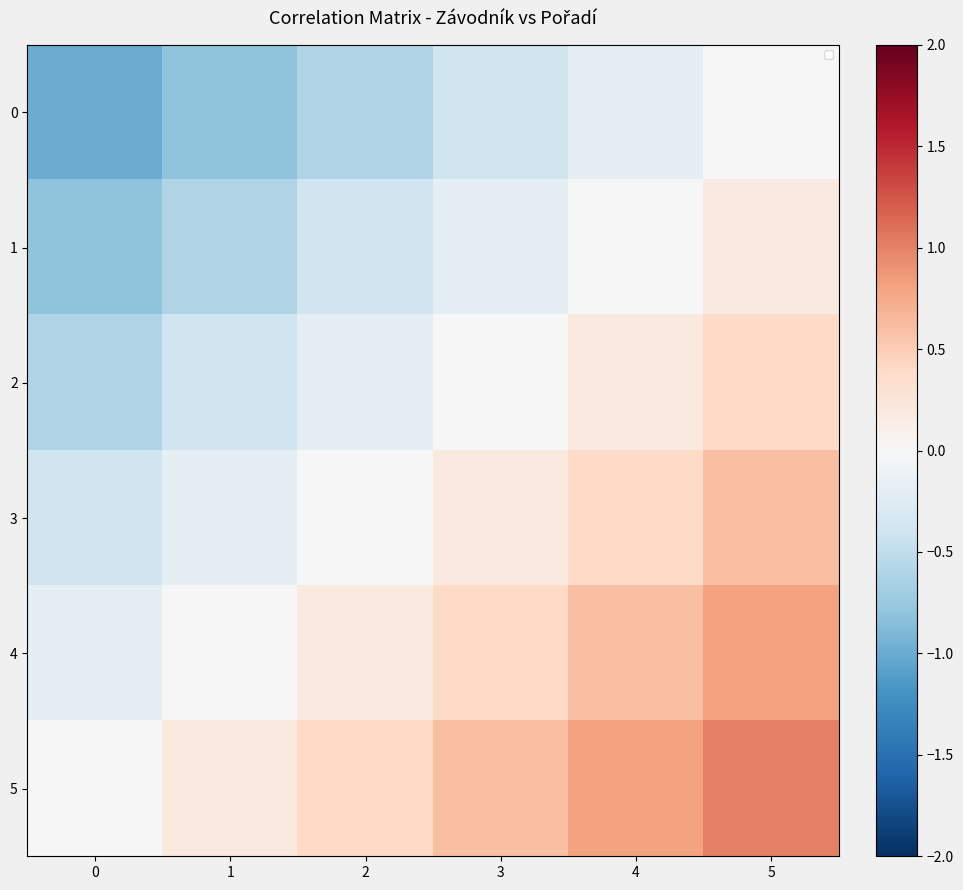

The value of 0 at 0 is -1.0. True or false?

True